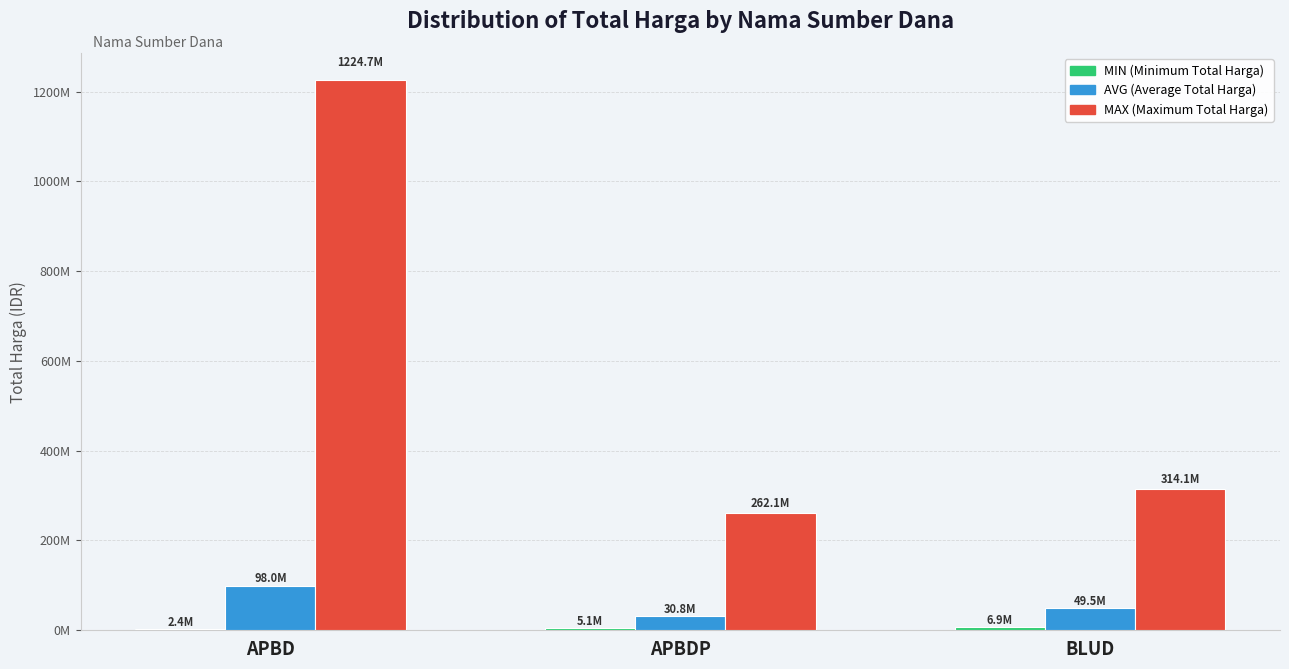

Reading left to right, extract all data points from this chart.

Total Harga (Min): 2395750	5093000	6936000
Total Harga (Avg): 98000000	30800000	49478000
Total Harga (Max): 1224682000	262118150	314121780